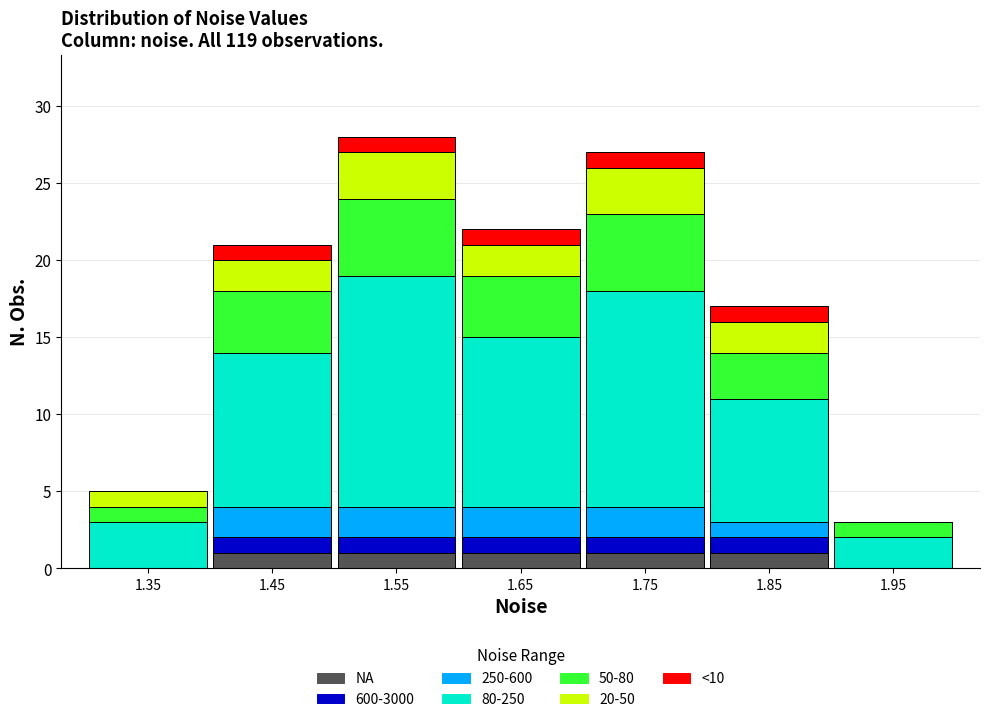

What is the total value across all series at 1.35?

5